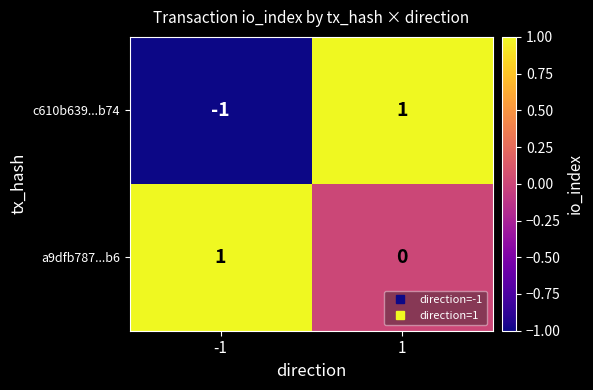

Which series has the widest spread of values?

c610b639...b74